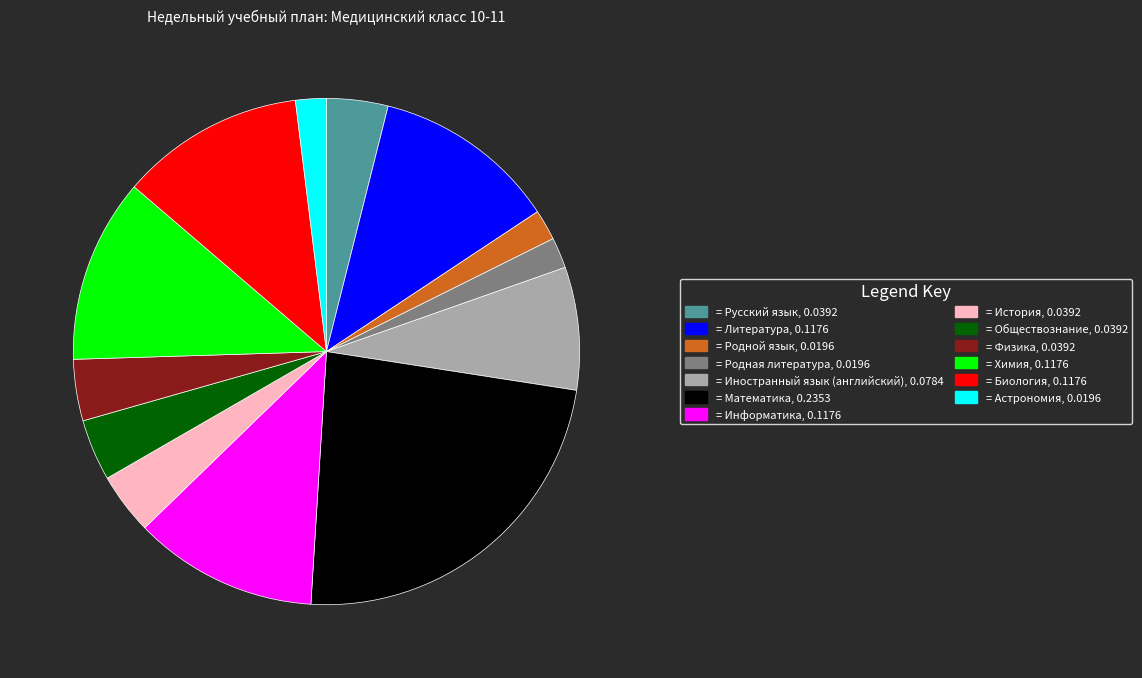

Is there a majority slice in this chart?

No